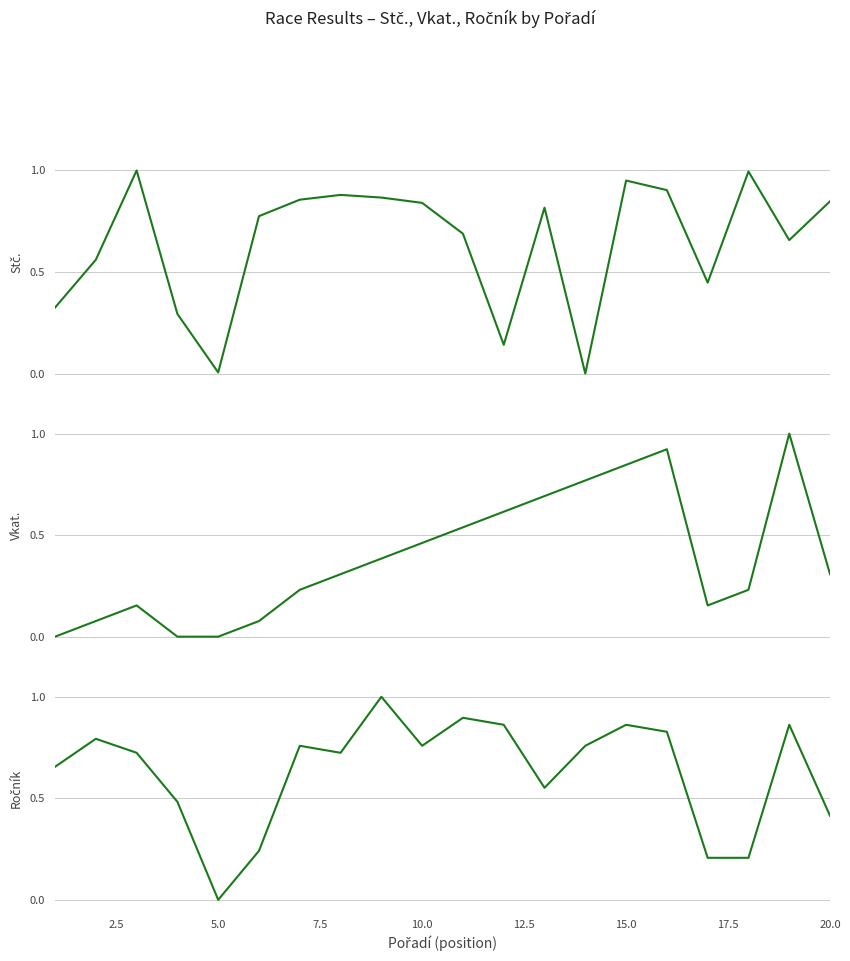

What is the sum of all Ročník values?

12.6